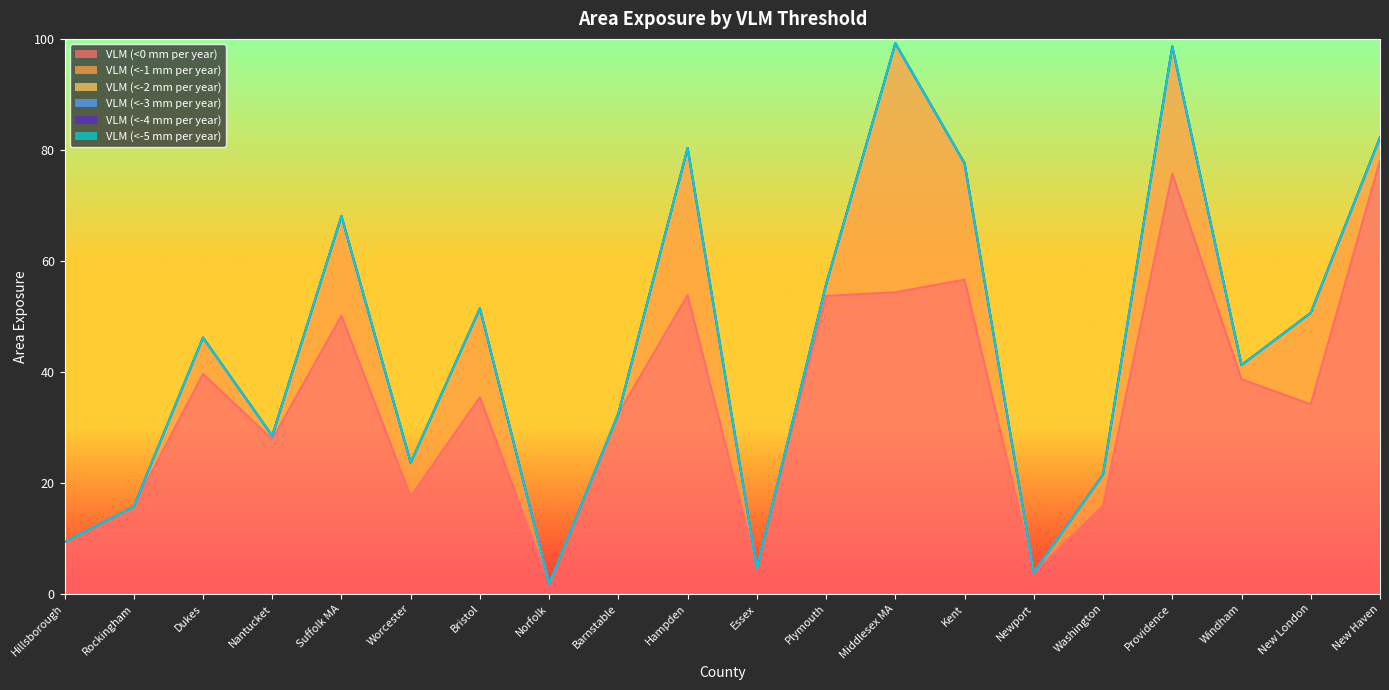

At which category is the sum across all series the highest?

Middlesex MA